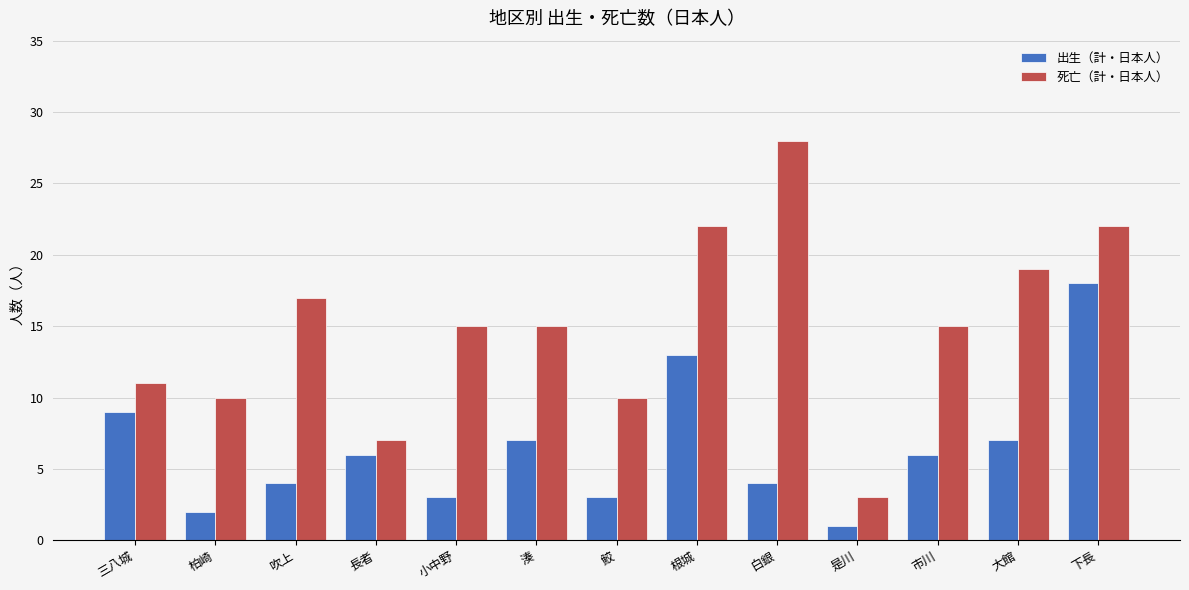

Reading left to right, extract all data points from this chart.

出生（計・日本人）: 9	2	4	6	3	7	3	13	4	1	6	7	18
死亡（計・日本人）: 11	10	17	7	15	15	10	22	28	3	15	19	22